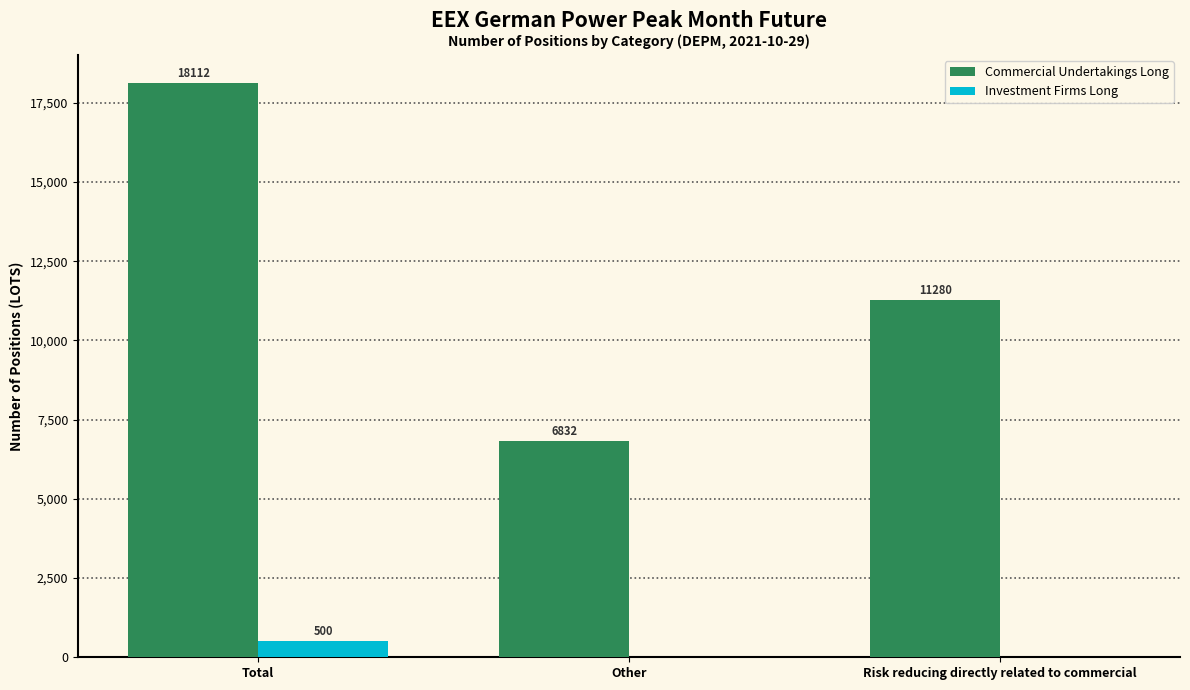

What is the average value of the Commercial Undertakings Long series?

12075